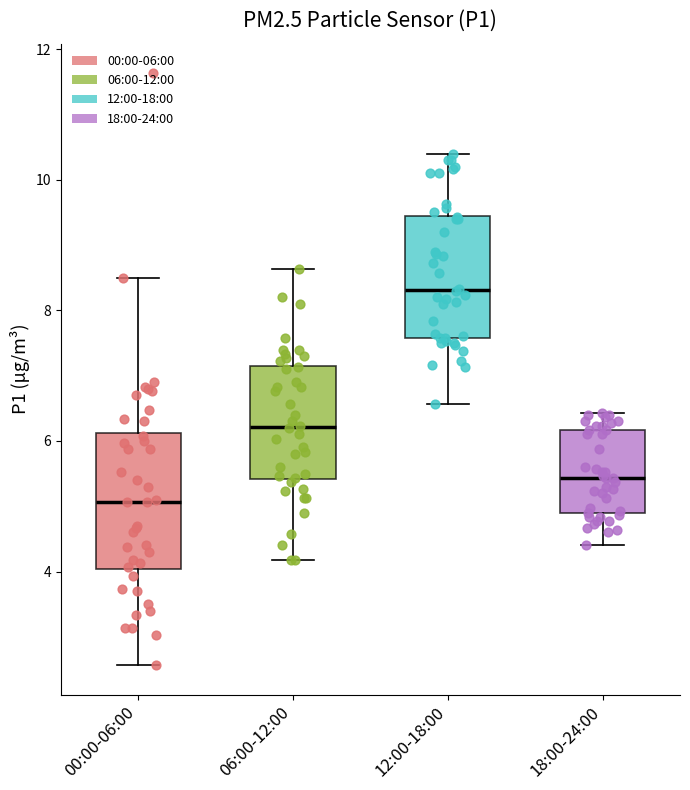

Reading left to right, read every box against the y-axis: the position of its median line, the range the box covers, and the ends of its whiskers. The values are not printed on the chart, so give them approximately, as read against the axis.

00:00-06:00: median 5.0, box 4.0 to 6.2, whiskers 2.6 to 8.6
06:00-12:00: median 6.2, box 5.4 to 7.2, whiskers 4.2 to 8.6
12:00-18:00: median 8.4, box 7.6 to 9.4, whiskers 6.6 to 10.4
18:00-24:00: median 5.4, box 4.8 to 6.2, whiskers 4.4 to 6.4